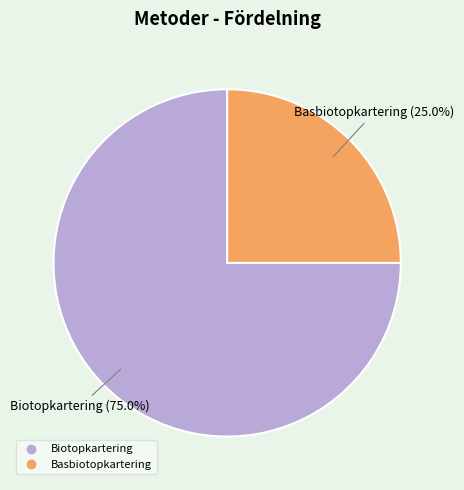

Is Basbiotopkartering the majority of the pie?

No